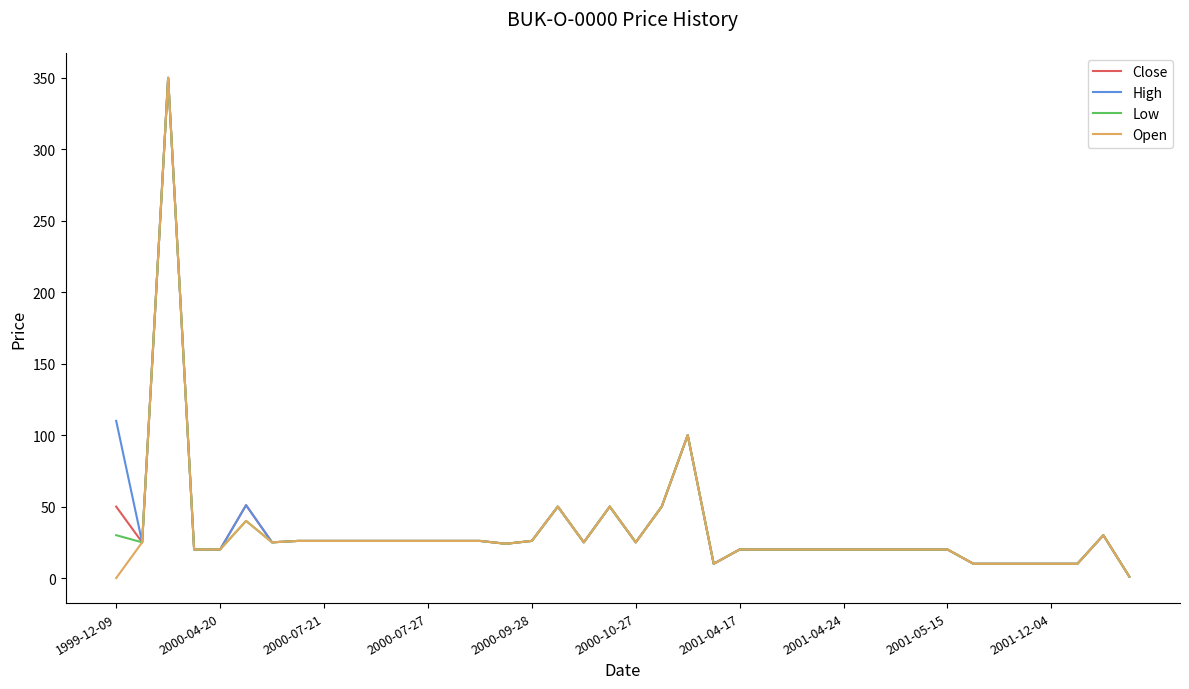

Is it true that Open equals 217 at 1999-12-09?

False